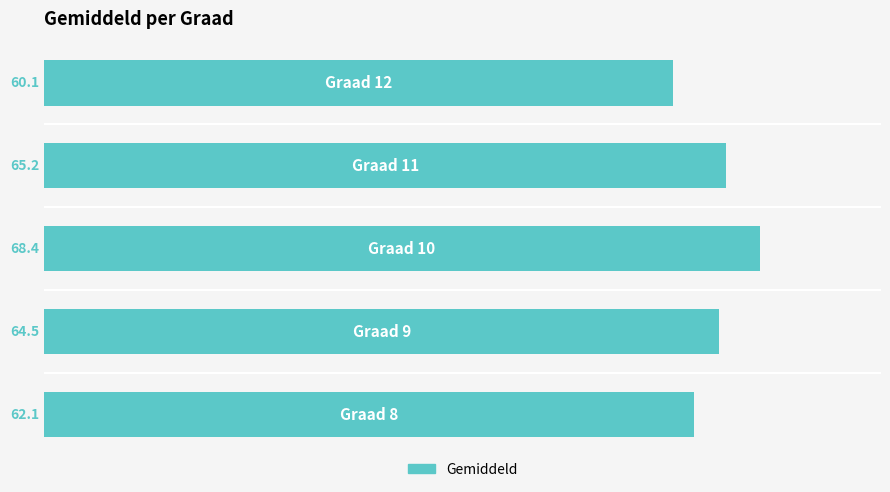

What is the sum of all values?

320.3